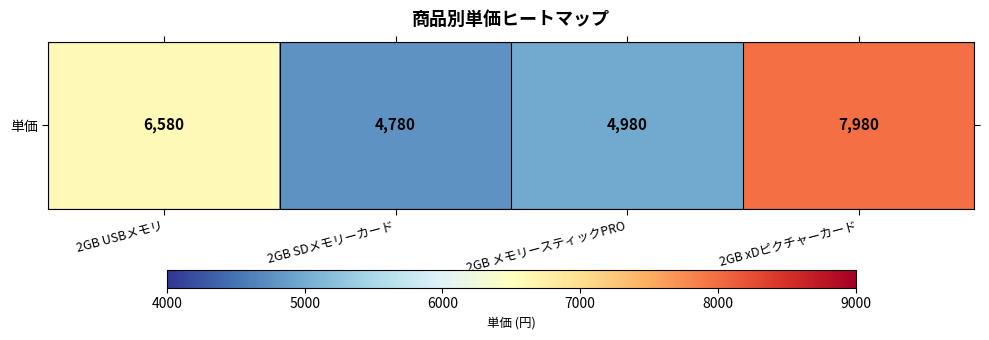

How many data points are above 6580?

1